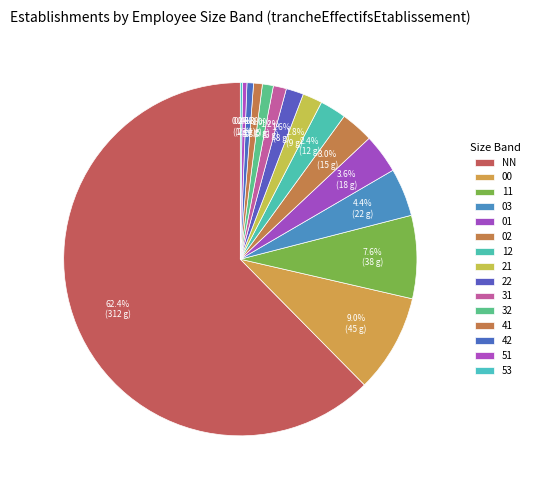

Which slice is the smallest?

53